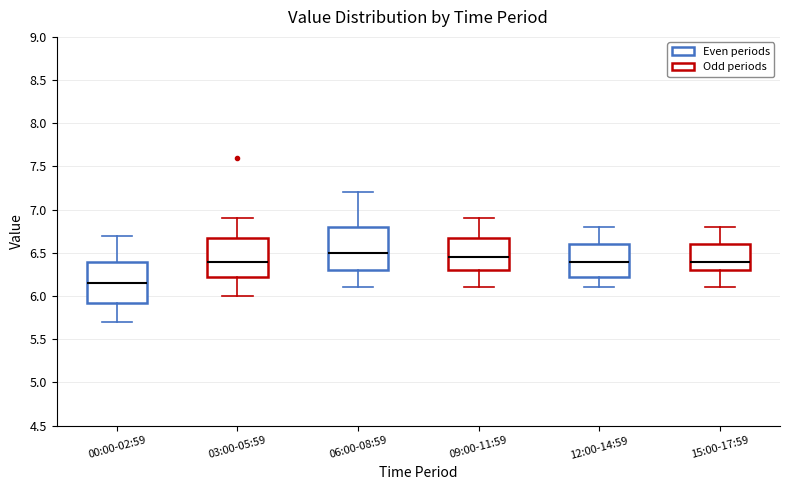

Where does the lower whisker of the box for 09:00-11:59 end on the y-axis? The values are not printed on the chart, so give them approximately, as read against the axis.

6.10